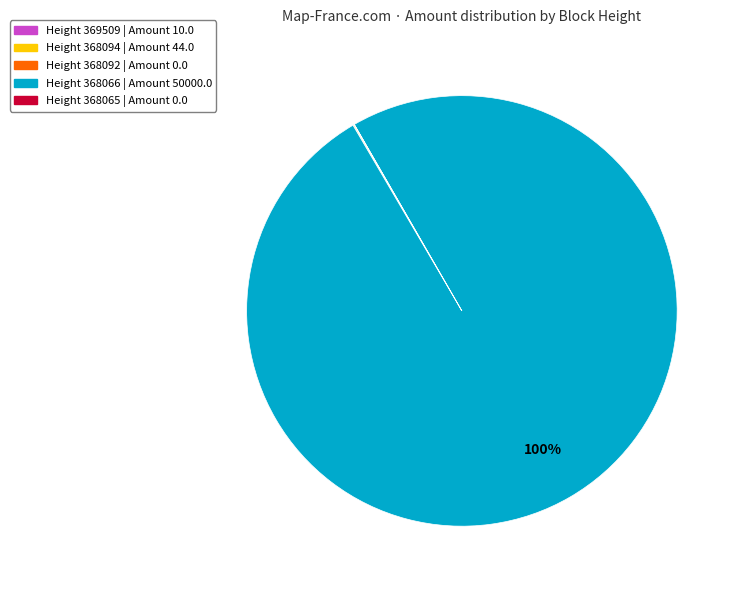

Is there any slice that represents more than half of the pie?

Yes